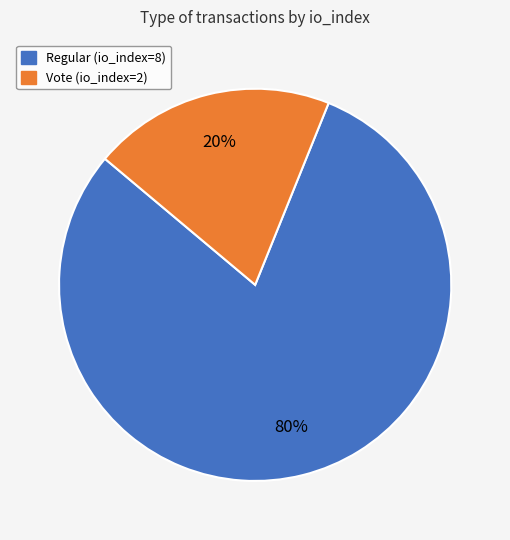

Combined, do Vote (io_index=2) and Regular (io_index=8) account for over 50%?

Yes